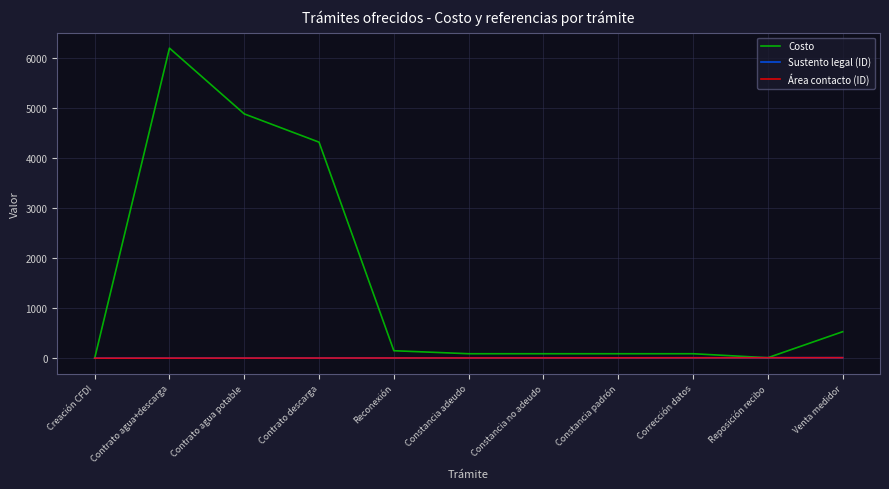

Between Constancia adeudo and Corrección datos, which series saw the biggest shift?

Sustento legal (ID)